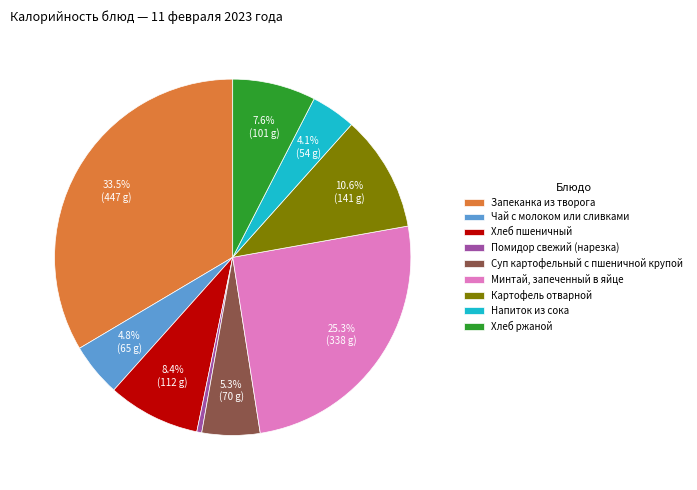

Does any single category account for the majority?

No